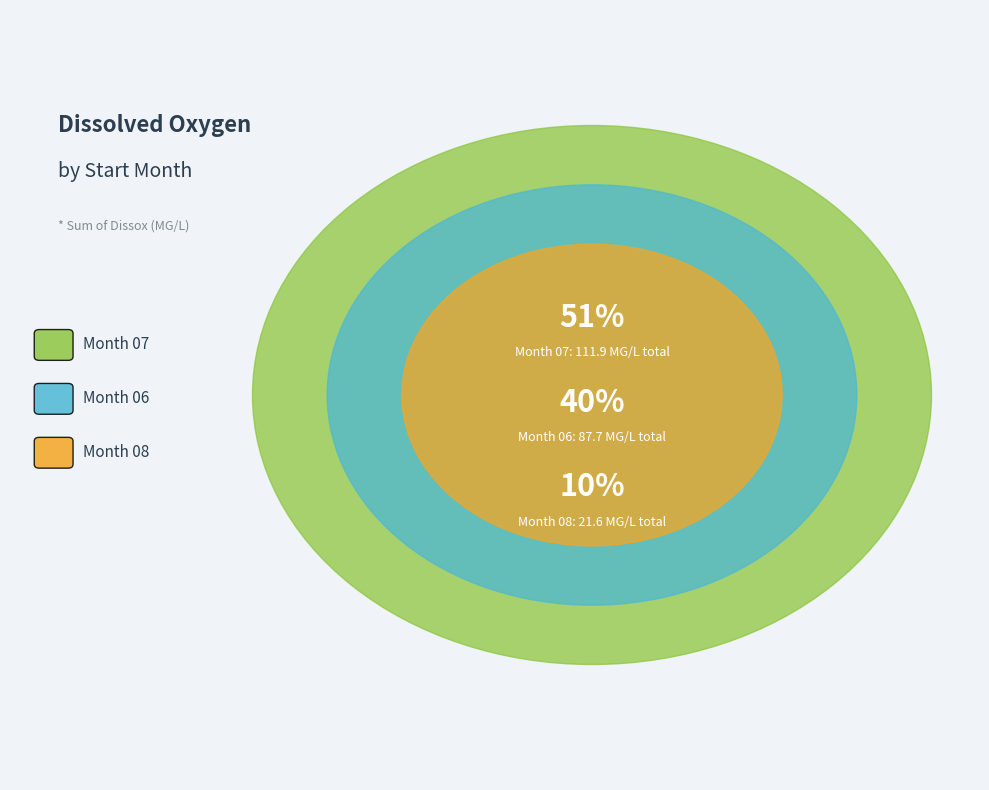

Does 18 account for over 50% of the chart?

No